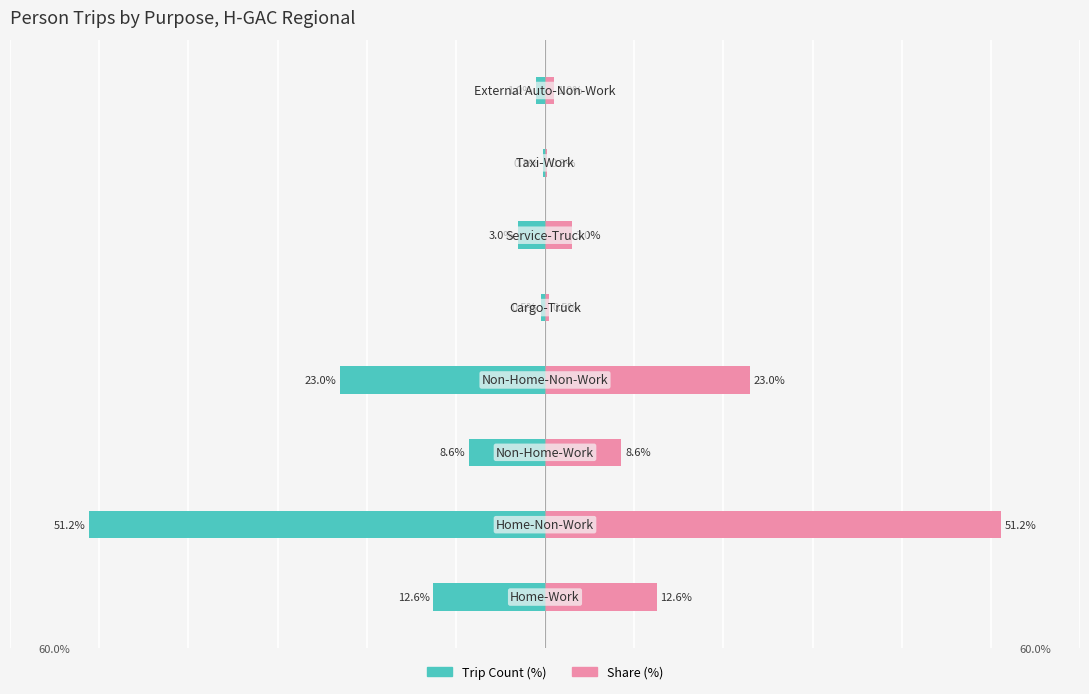

Rank the series by their maximum value, from lowest to highest.

Trip Count (%), Share (%)